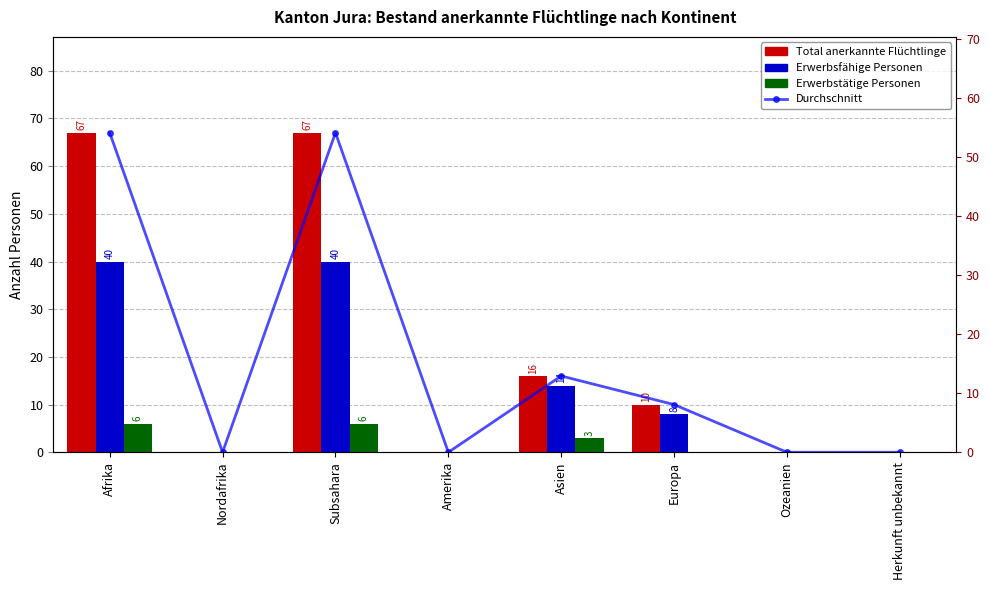

How many groups of bars are there?

8